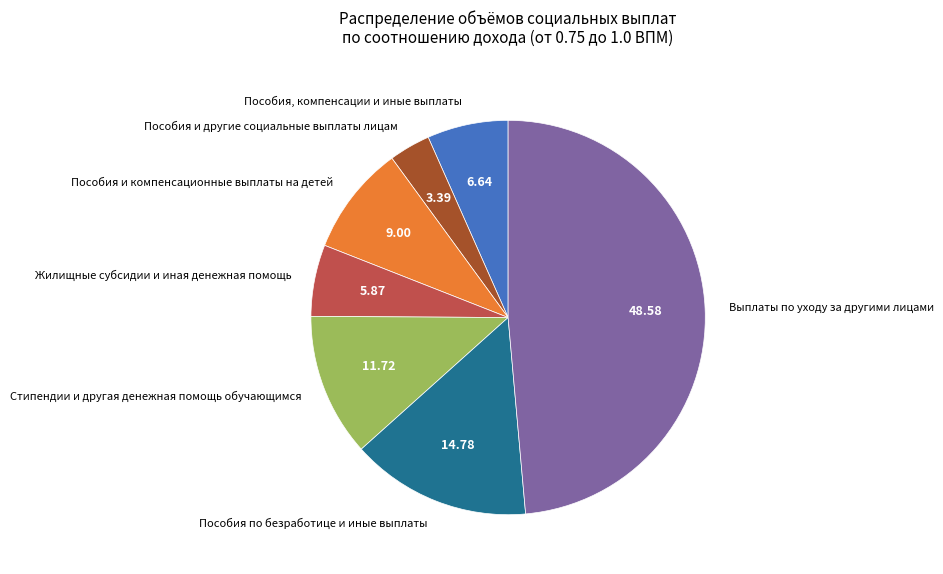

True or false: Пособия, компенсации и иные выплаты accounts for 21% of the total.

False